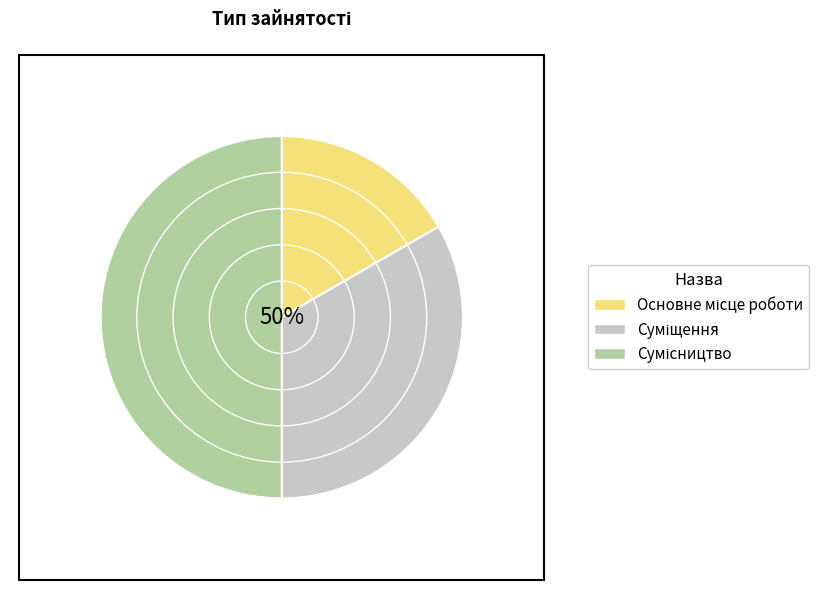

Is it true that Суміщення is 44% of the pie?

False